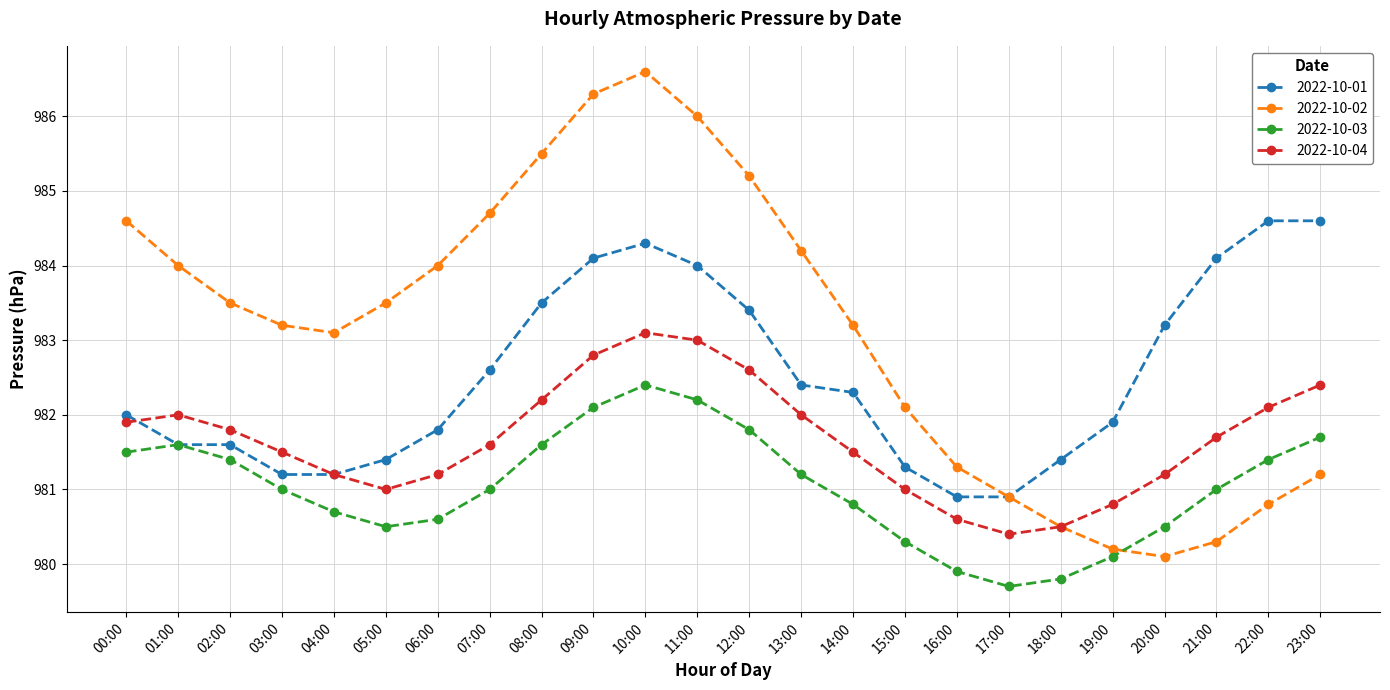

Reading left to right, list all the values displayed in this chart.

2022-10-01: 00:00=982.0	01:00=981.6	02:00=981.6	03:00=981.2	04:00=981.2	05:00=981.4	06:00=981.8	07:00=982.6	08:00=983.5	09:00=984.1	10:00=984.3	11:00=984.0	12:00=983.4	13:00=982.4	14:00=982.3	15:00=981.3	16:00=980.9	17:00=980.9	18:00=981.4	19:00=981.9	20:00=983.2	21:00=984.1	22:00=984.6	23:00=984.6
2022-10-02: 00:00=984.6	01:00=984.0	02:00=983.5	03:00=983.2	04:00=983.1	05:00=983.5	06:00=984.0	07:00=984.7	08:00=985.5	09:00=986.3	10:00=986.6	11:00=986.0	12:00=985.2	13:00=984.2	14:00=983.2	15:00=982.1	16:00=981.3	17:00=980.9	18:00=980.5	19:00=980.2	20:00=980.1	21:00=980.3	22:00=980.8	23:00=981.2
2022-10-03: 00:00=981.5	01:00=981.6	02:00=981.4	03:00=981.0	04:00=980.7	05:00=980.5	06:00=980.6	07:00=981.0	08:00=981.6	09:00=982.1	10:00=982.4	11:00=982.2	12:00=981.8	13:00=981.2	14:00=980.8	15:00=980.3	16:00=979.9	17:00=979.7	18:00=979.8	19:00=980.1	20:00=980.5	21:00=981.0	22:00=981.4	23:00=981.7
2022-10-04: 00:00=981.9	01:00=982.0	02:00=981.8	03:00=981.5	04:00=981.2	05:00=981.0	06:00=981.2	07:00=981.6	08:00=982.2	09:00=982.8	10:00=983.1	11:00=983.0	12:00=982.6	13:00=982.0	14:00=981.5	15:00=981.0	16:00=980.6	17:00=980.4	18:00=980.5	19:00=980.8	20:00=981.2	21:00=981.7	22:00=982.1	23:00=982.4